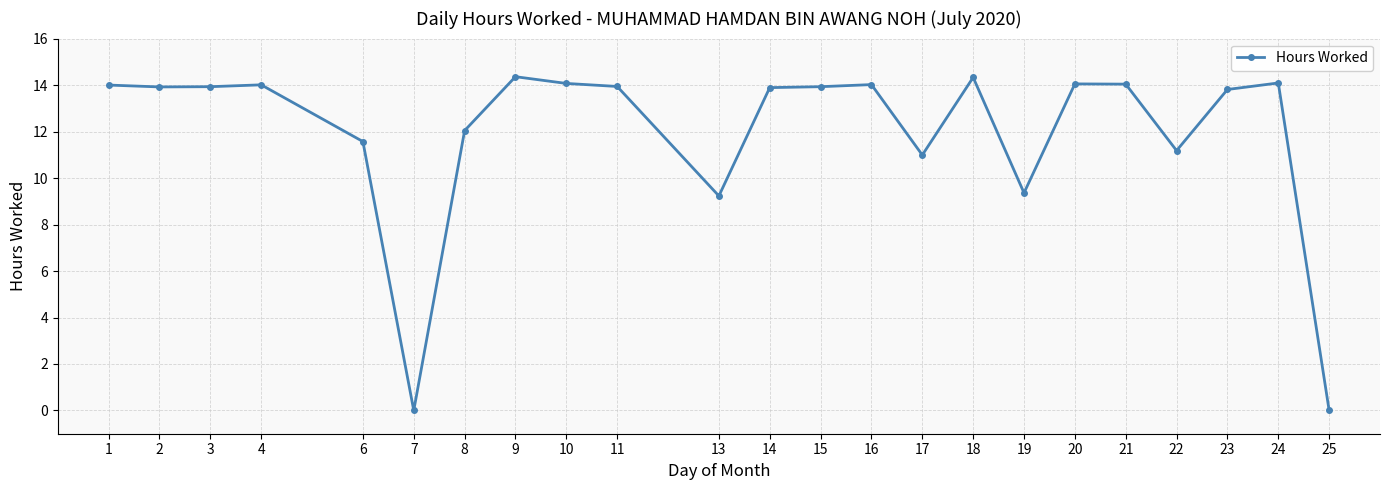

The chart shows a value of 9.2 at 13. True or false?

True